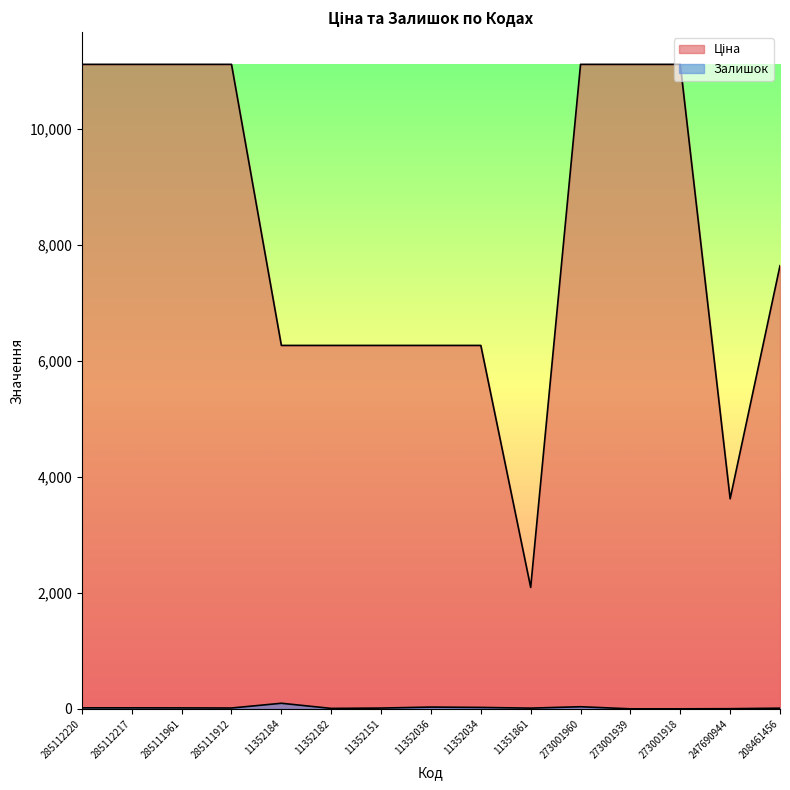

What position from the right is 273001939?

4